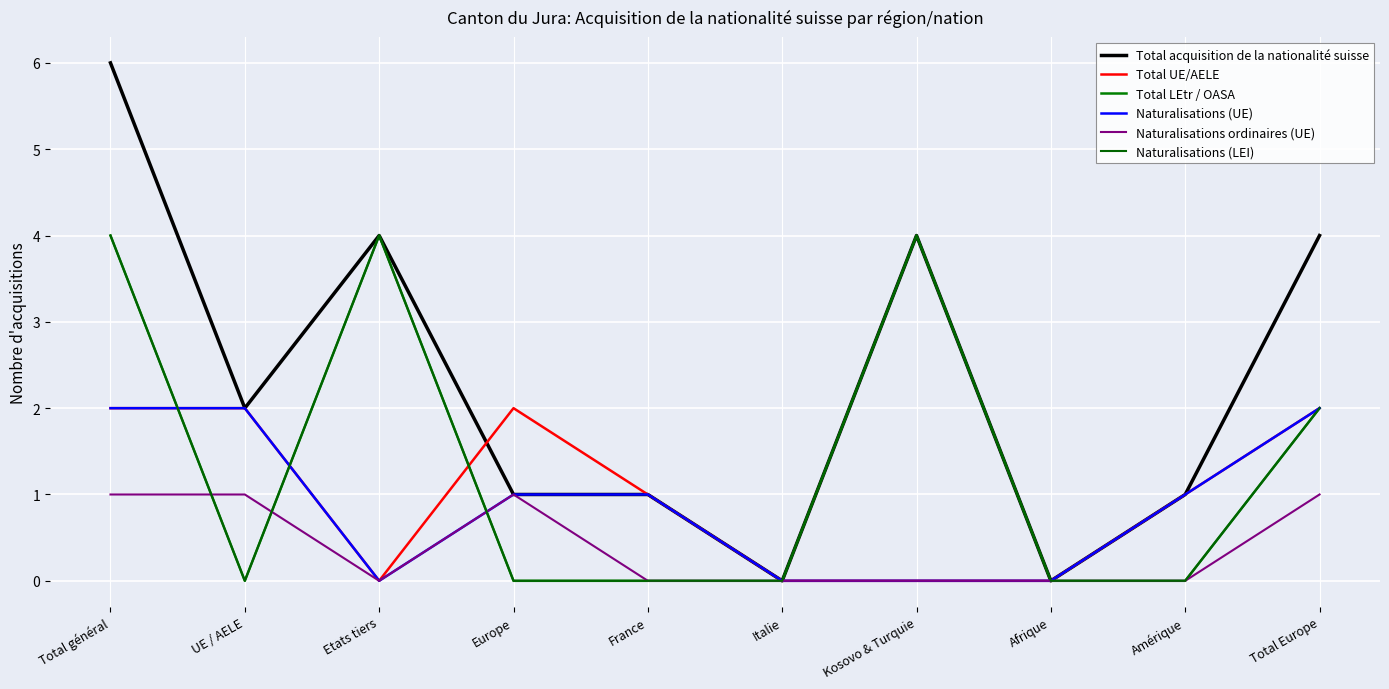

What is the label of the 3rd point from the right?

Afrique